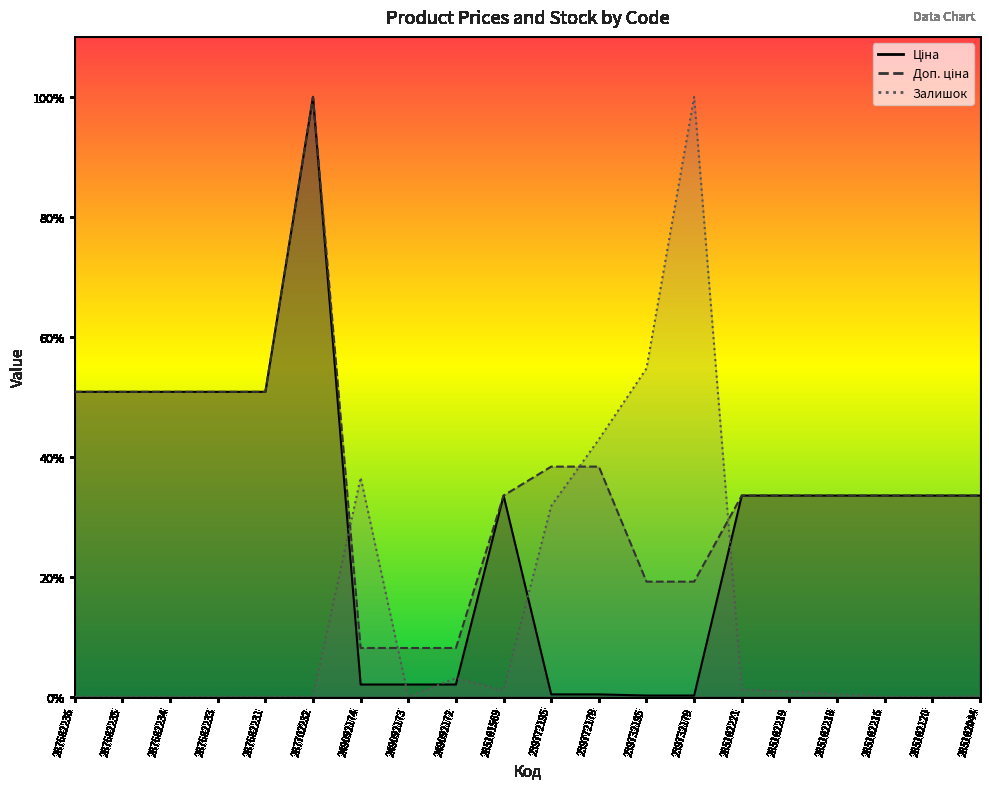

In Ціна line, how many points are higher than both neighbors (excluding endpoints)?

2